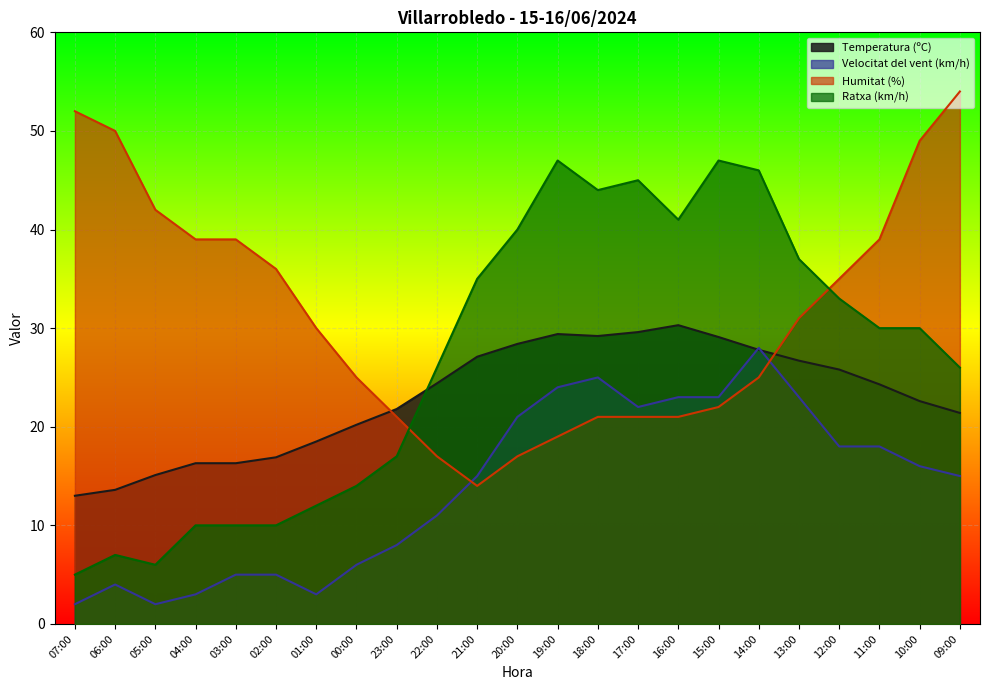

How many intersections are there between Ratxa (km/h) and Temperatura (ºC)?

1